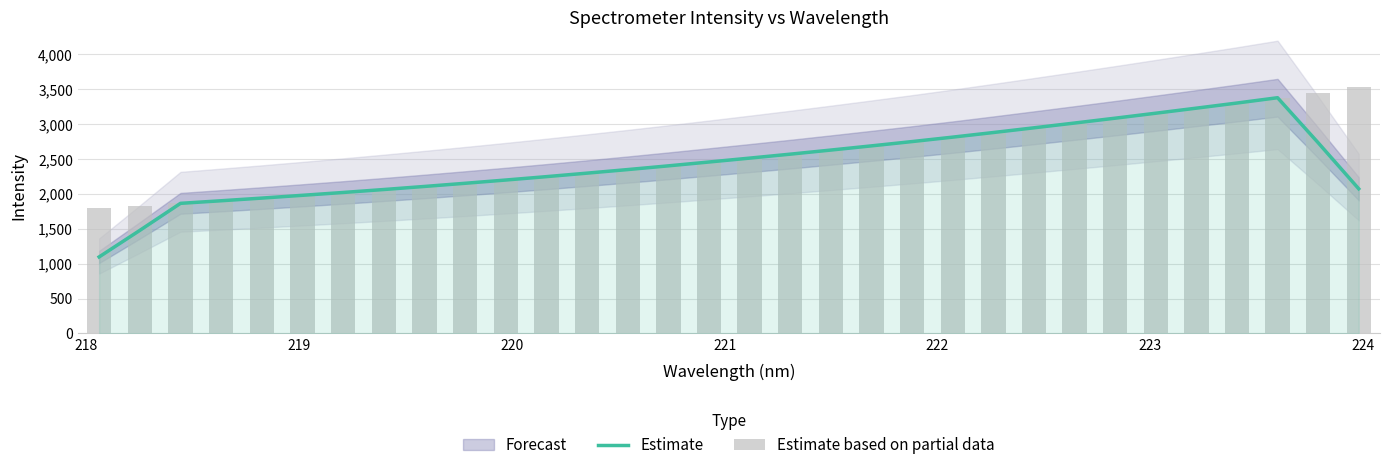

Reading left to right, list all the values displayed in this chart.

Estimate: 1096.1	1476.5	1864.1	1901.2	1939.4	1979.3	2019.8	2062.2	2106.3	2151.6	2198.3	2246.9	2297.0	2348.3	2401.6	2456.6	2512.3	2569.0	2627.9	2688.0	2749.6	2813.2	2879.2	2946.8	3015.2	3084.7	3156.0	3228.5	3301.8	3377.9	2732.8	2072.5
Estimate based on partial data: 1791.2	1826.9	1862.2	1902.0	1937.9	1976.8	2018.1	2061.6	2104.7	2149.9	2197.0	2244.8	2295.3	2347.3	2400.5	2453.3	2511.4	2570.3	2626.2	2684.0	2747.5	2811.9	2878.1	2944.6	3013.8	3085.4	3153.9	3225.6	3301.3	3376.3	3452.1	3534.3